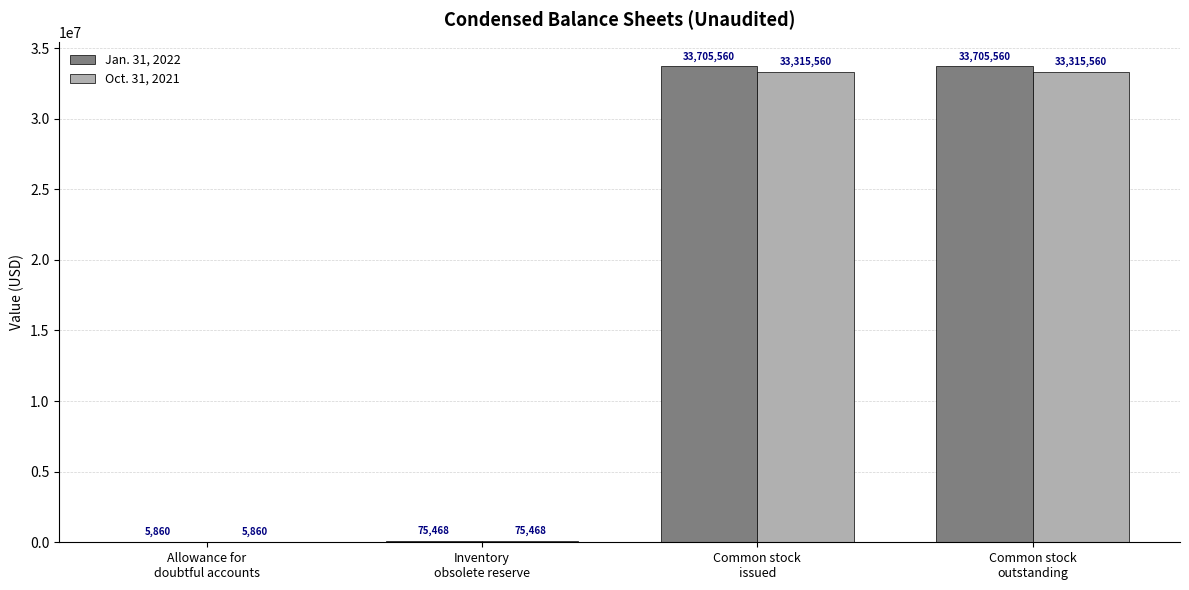

What is the greatest value displayed?

33705560